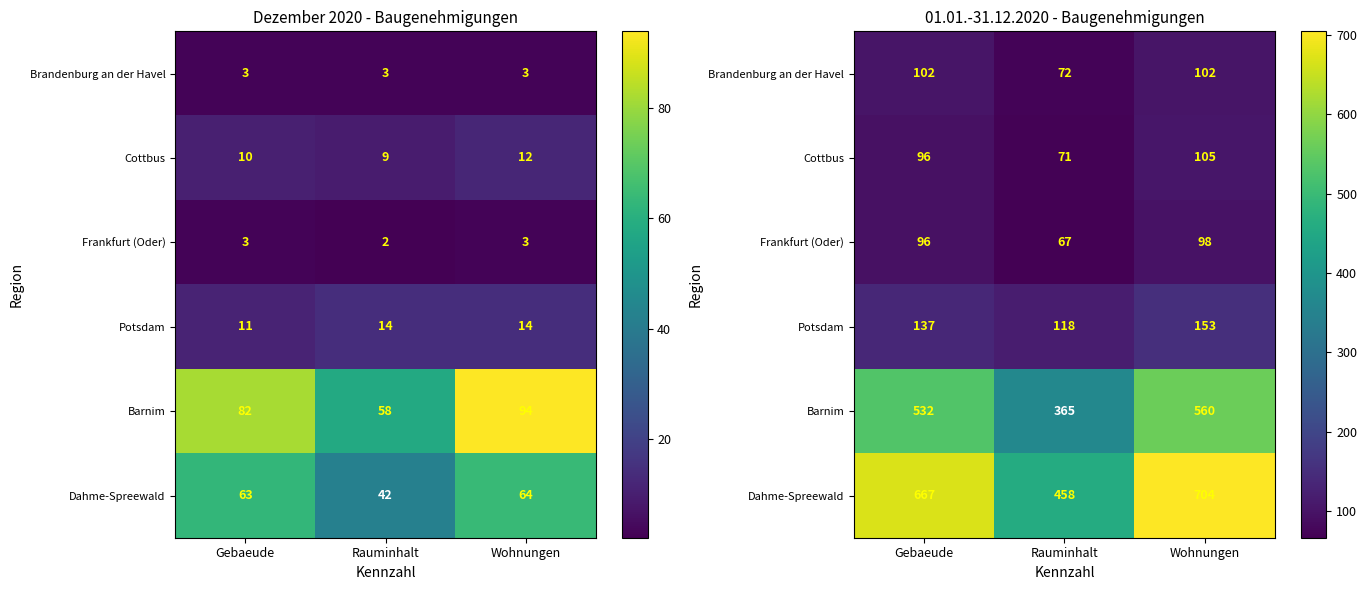

At which category does the chart reach its minimum across all series?

Rauminhalt